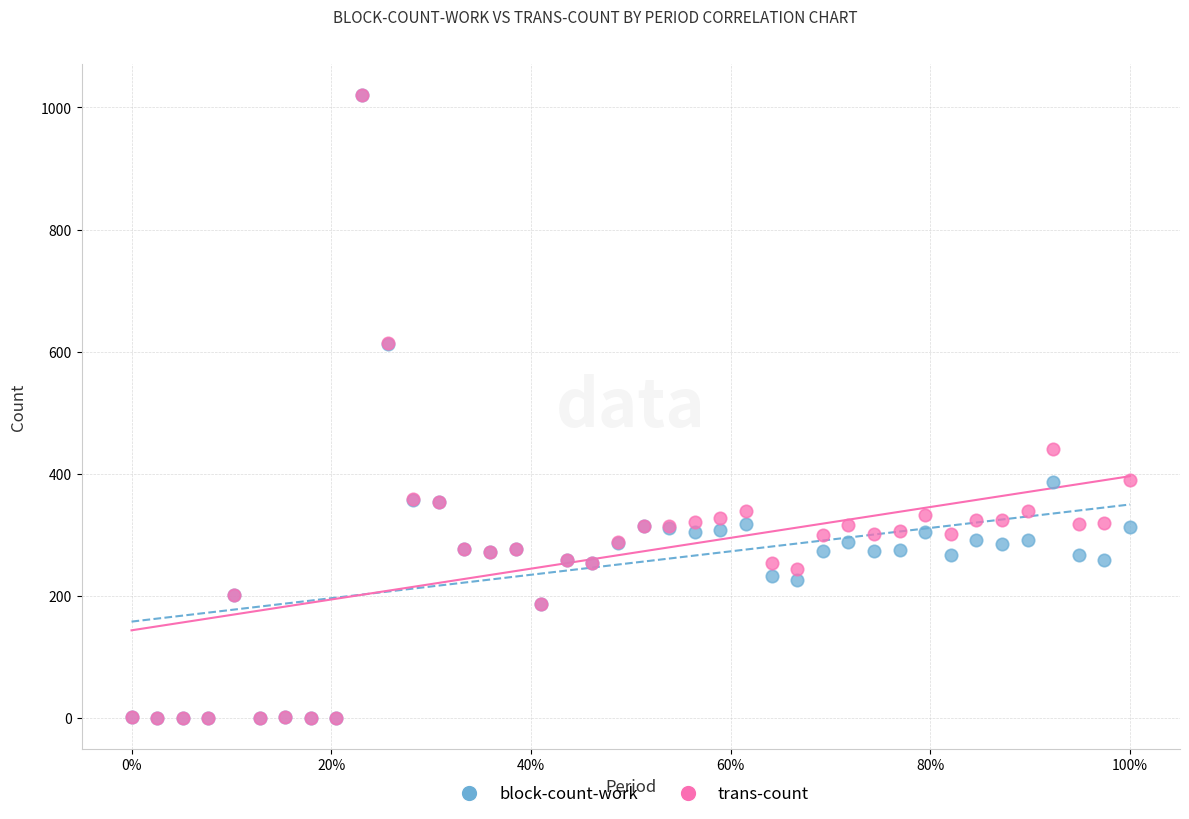

Across all series, what Y value is closest to 510?

440